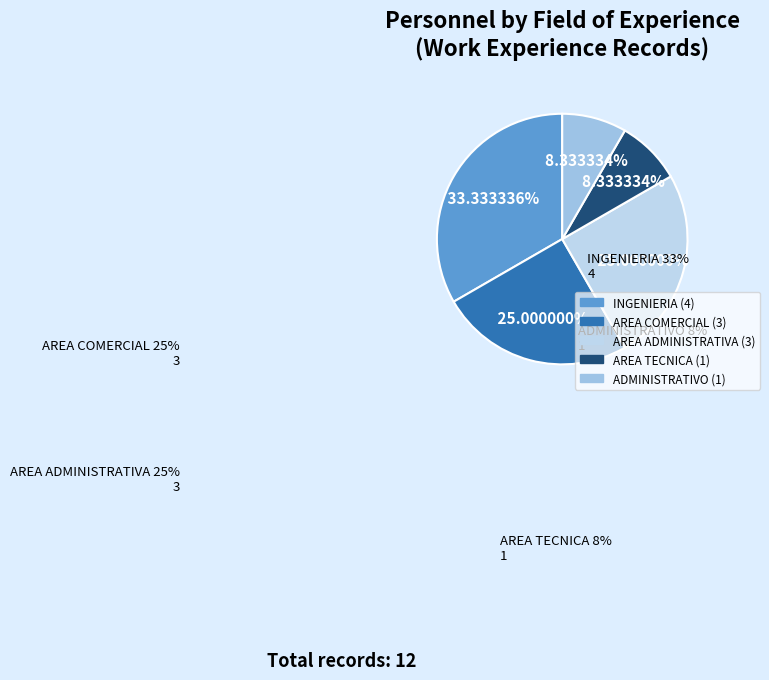

Count the number of slices in the pie.

5